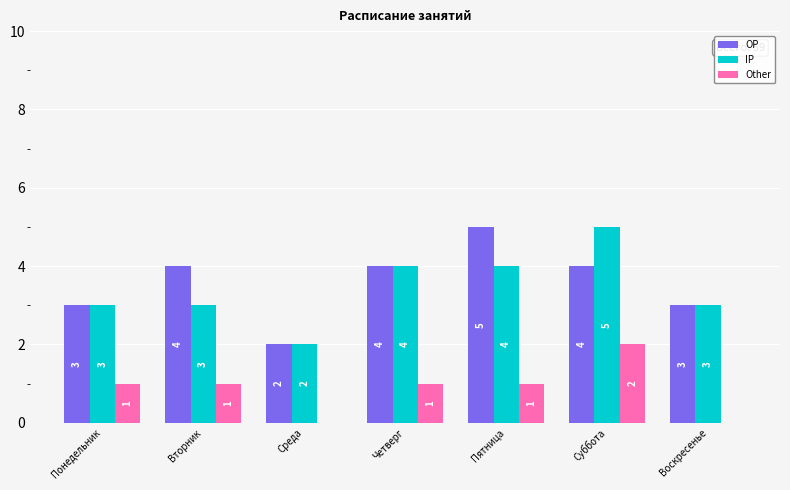

At which category is the sum across all series the highest?

Суббота